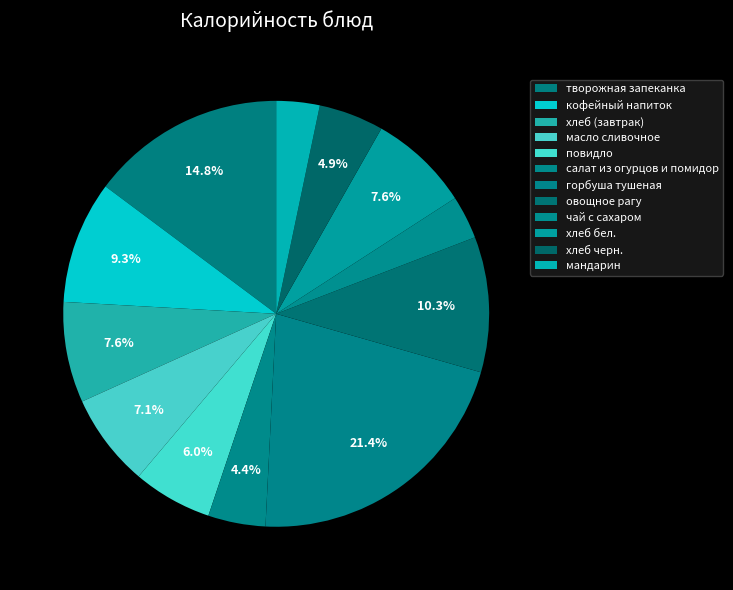

How many segments does this pie chart have?

12